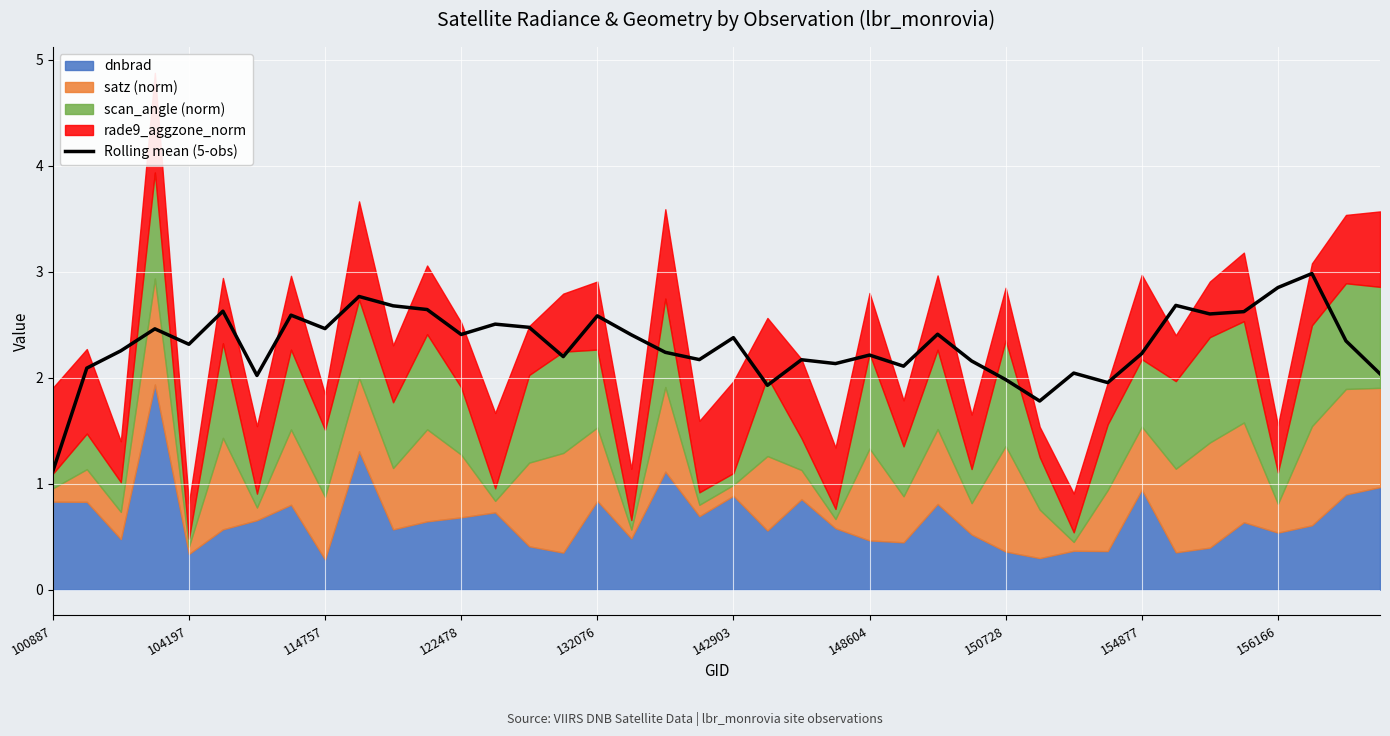

What is the maximum value for Rolling mean (5-obs)?

3.0